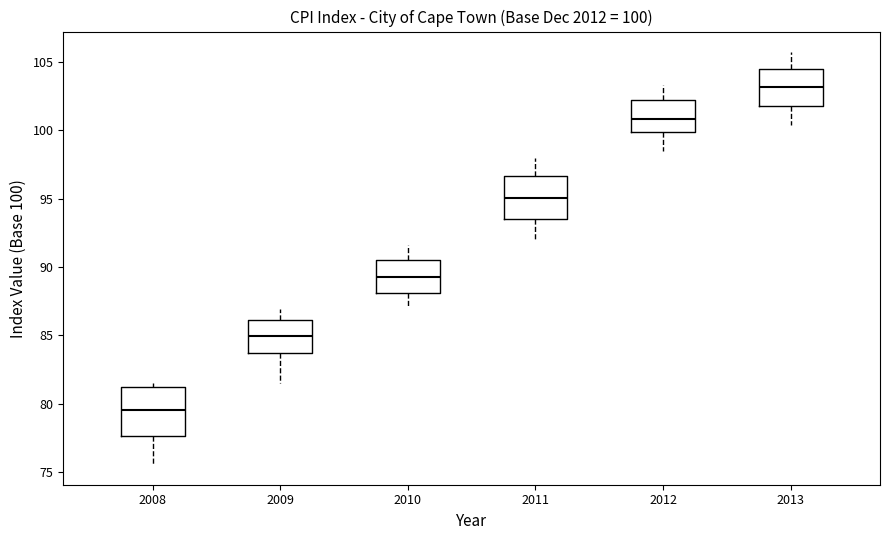

Which box has the lowest median line?

2008